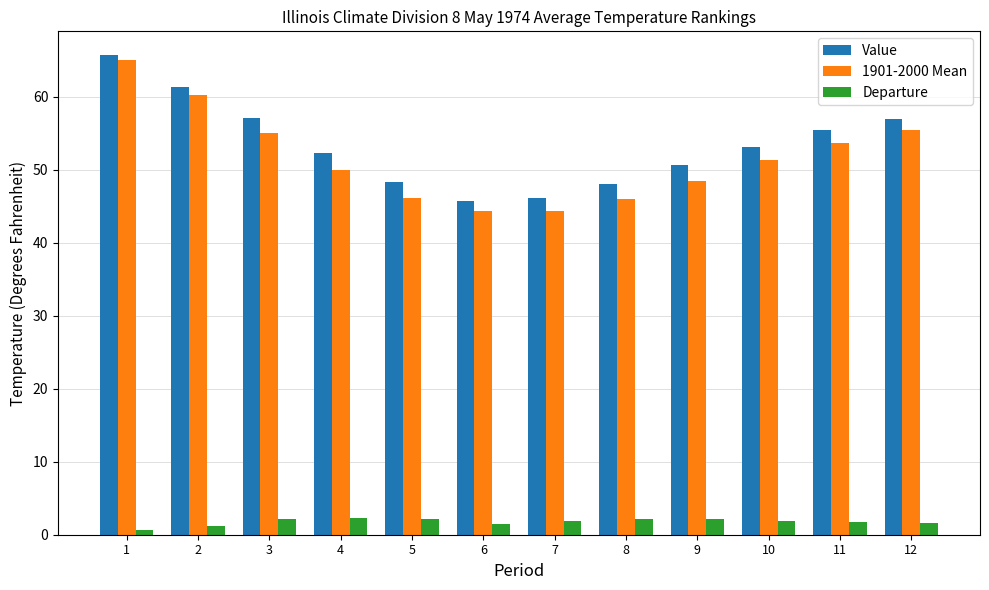

What is the sum of all Value values?

641.2